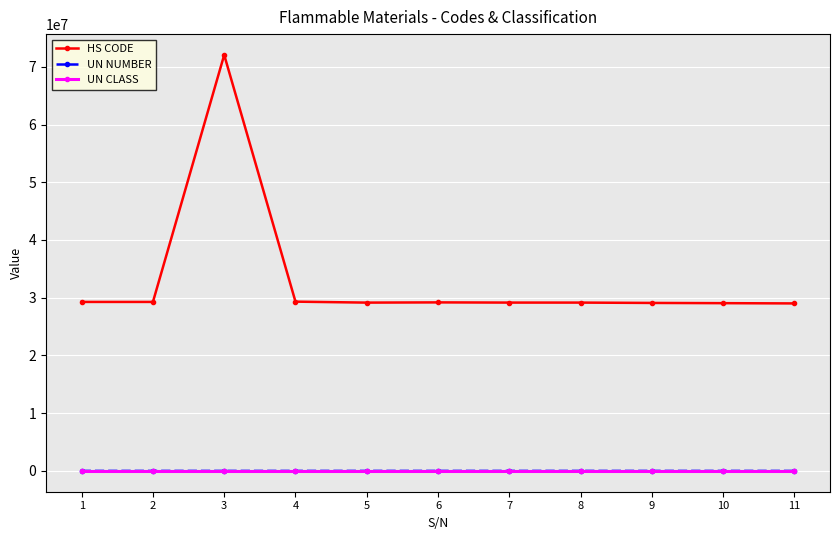

What is the greatest value displayed?

72052900.0